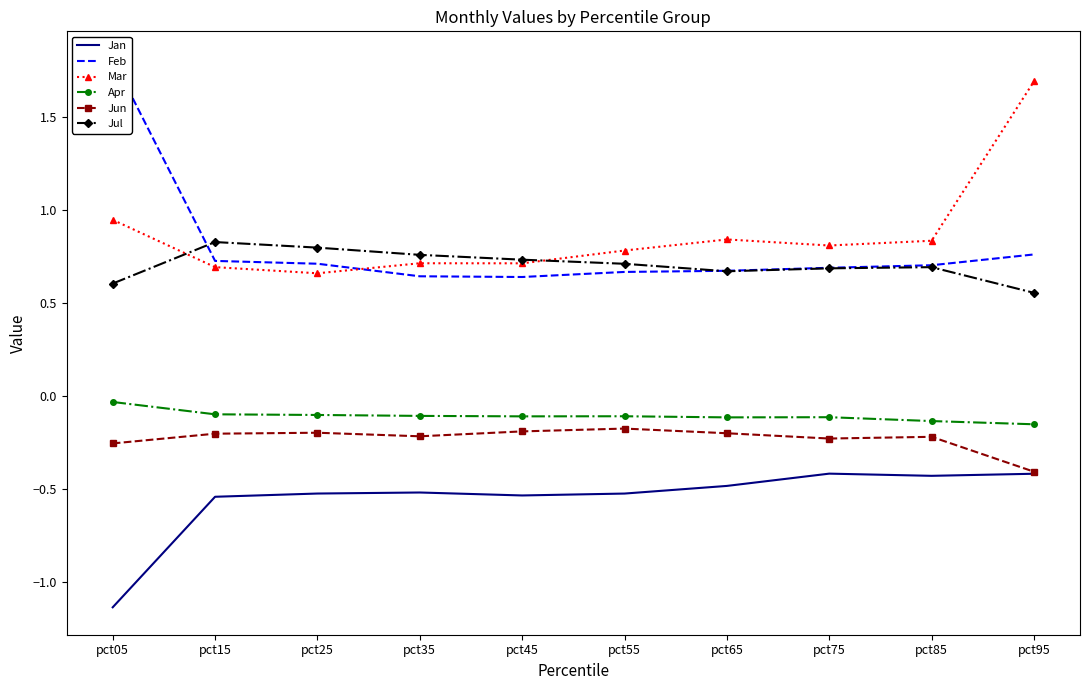

Where is the first local minimum for Mar?

pct25